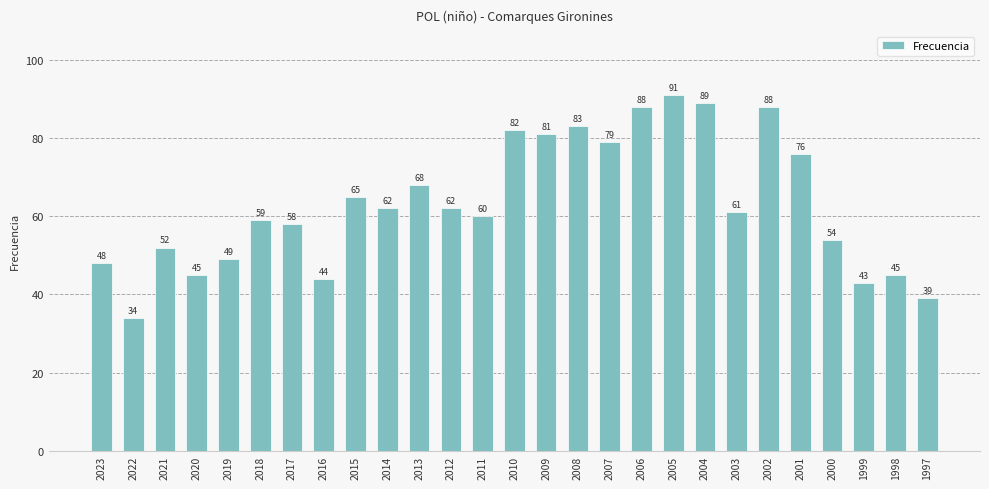

What is the value of the 17th bar from the left?

79